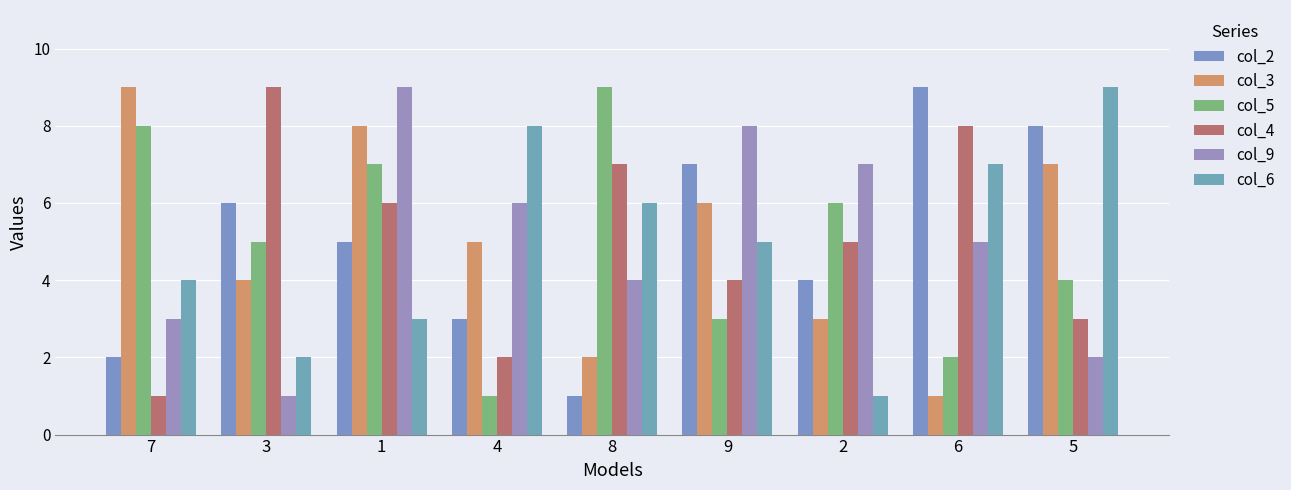

The value of col_9 at 2 is 7. True or false?

True